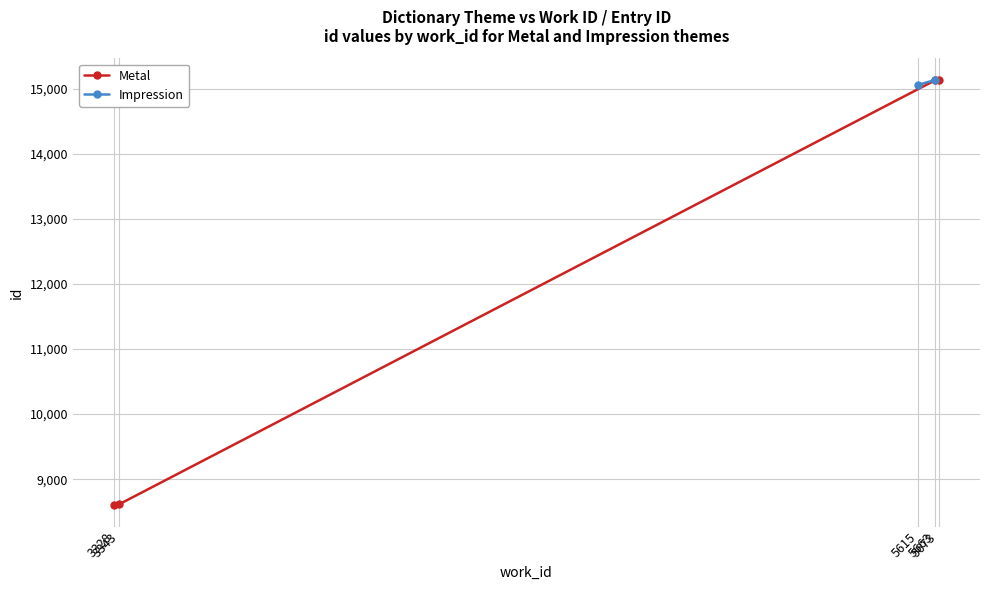

Is it true that the value at 3328 is 5201?

False